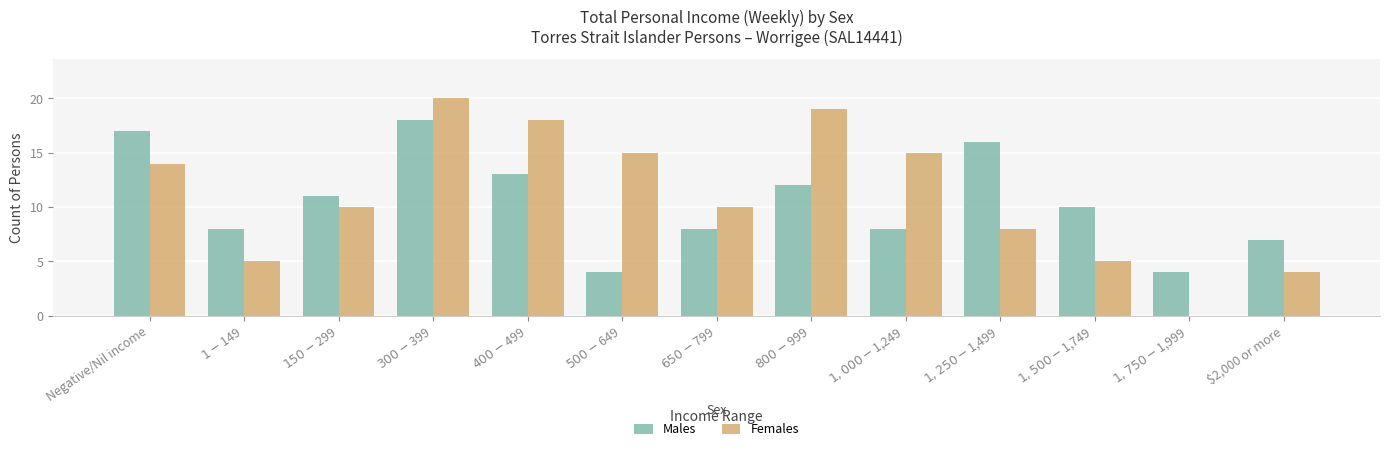

How many groups of bars are there?

13